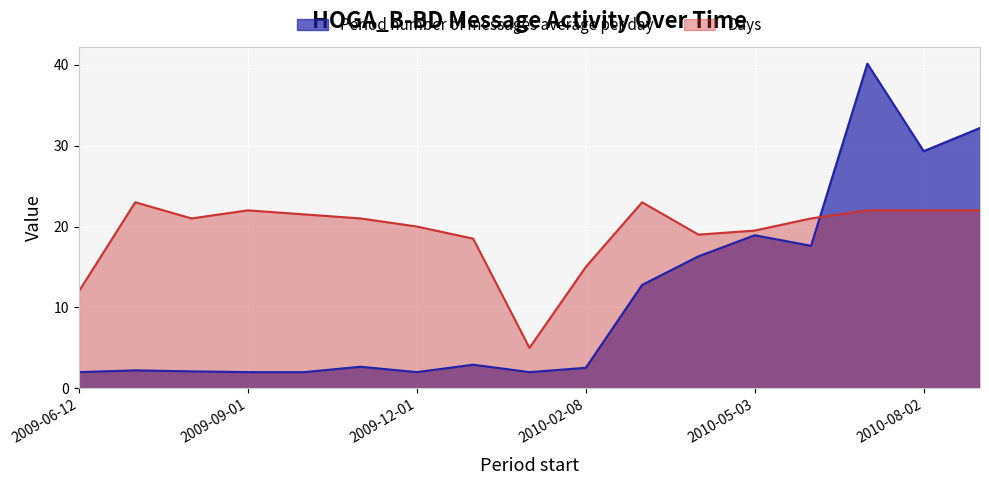

At which category does Days reach its first local peak?

2009-07-01